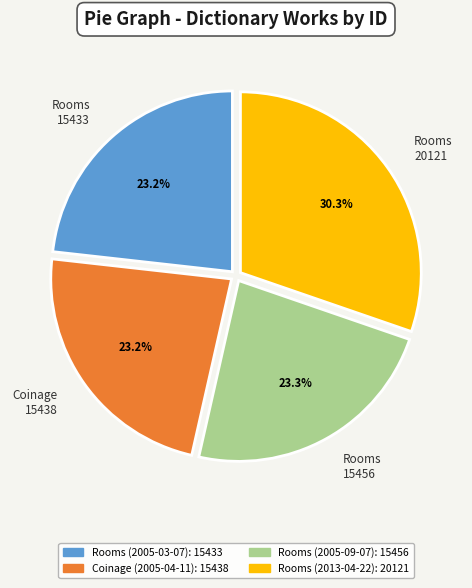

Which slice is the largest?

Rooms 20121